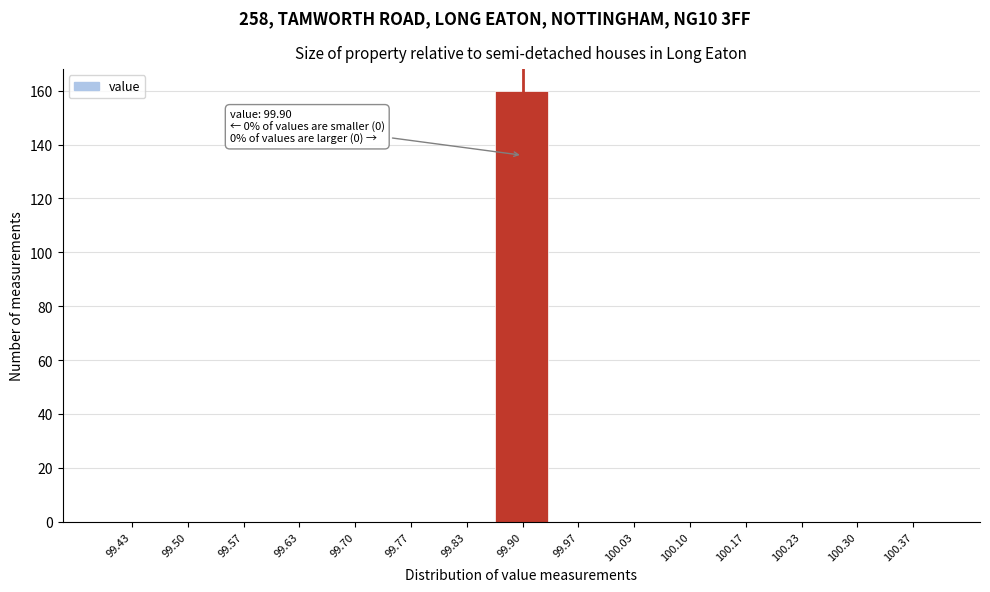

Which range on the x-axis has the tallest bar?

99.87 to 99.93